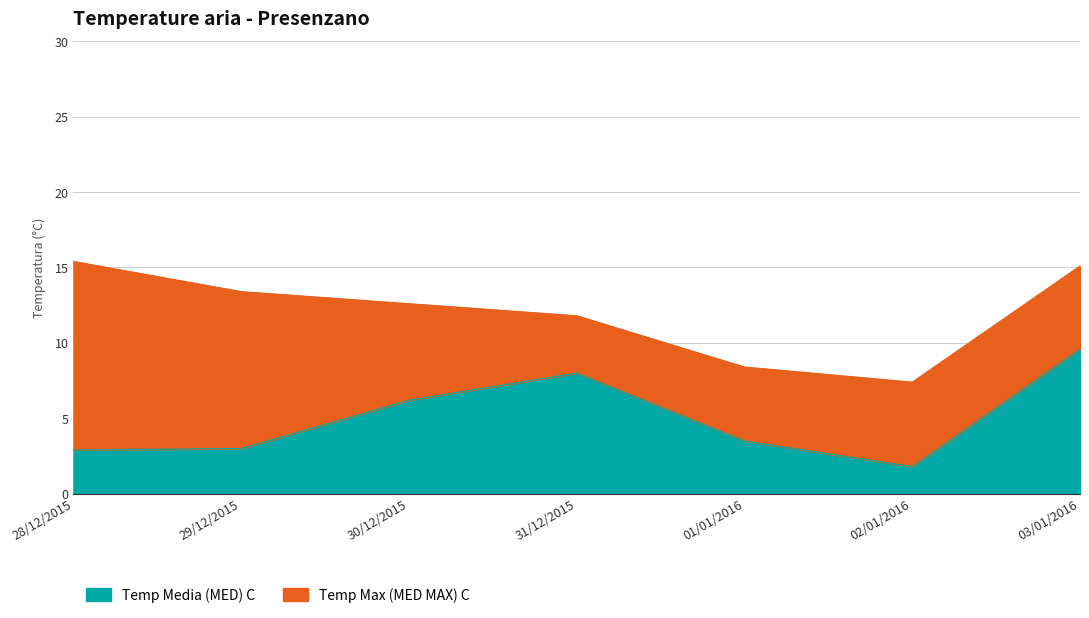

What is the difference between the second highest and minimum values in the Temp Media (MED) C series?

6.2